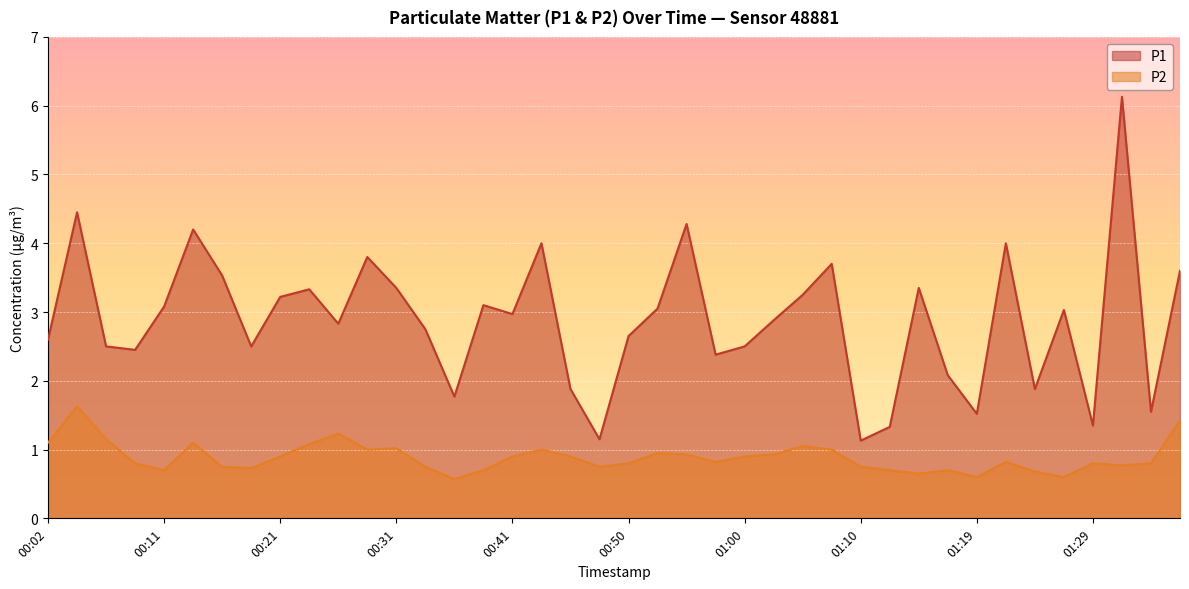

Reading left to right, what are all the values shown in this chart?

P1: 2.6	4.5	2.5	2.5	3.1	4.2	3.5	2.5	3.2	3.3	2.8	3.8	3.4	2.8	1.8	3.1	3.0	4.0	1.9	1.1	2.6	3.0	4.3	2.4	2.5	2.9	3.2	3.7	1.1	1.3	3.4	2.1	1.5	4.0	1.9	3.0	1.4	6.1	1.6	3.6
P2: 1.1	1.6	1.1	0.8	0.7	1.1	0.8	0.7	0.9	1.1	1.2	1.0	1.0	0.8	0.6	0.7	0.9	1.0	0.9	0.8	0.8	0.9	0.9	0.8	0.9	0.9	1.1	1.0	0.8	0.7	0.7	0.7	0.6	0.8	0.7	0.6	0.8	0.8	0.8	1.4